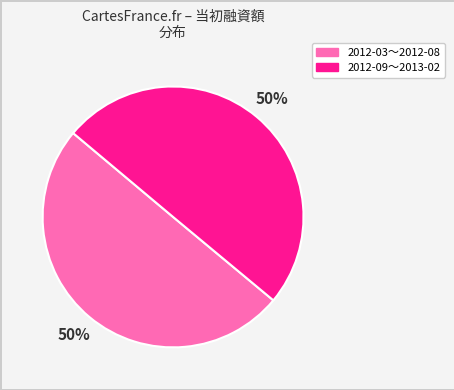

Count the number of slices in the pie.

2